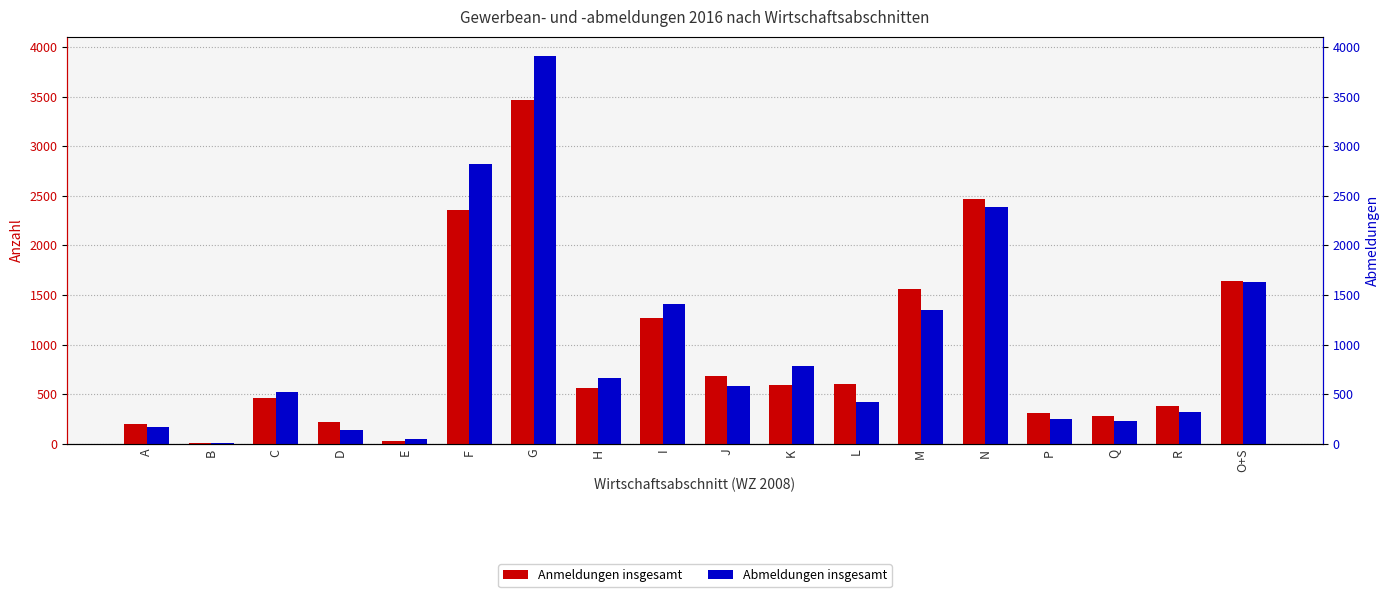

What is the difference between the Abmeldungen insgesamt values at E and A?

118